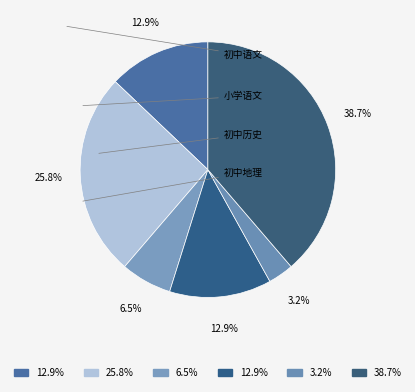

Count the number of slices in the pie.

6